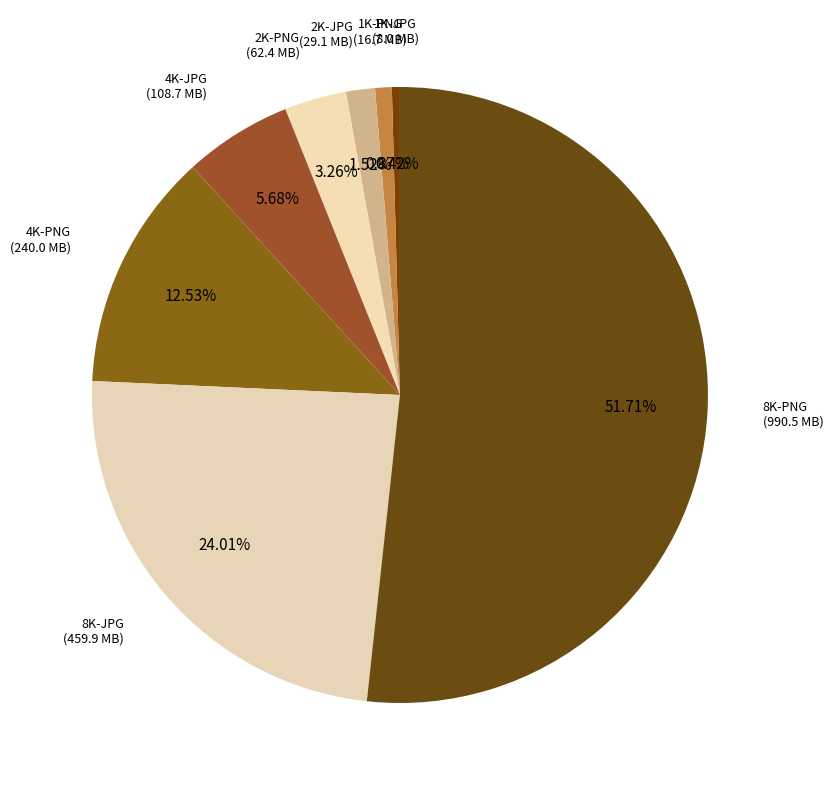

What is the ratio of the value at 8K-JPG to the value at 2K-PNG?

7.4